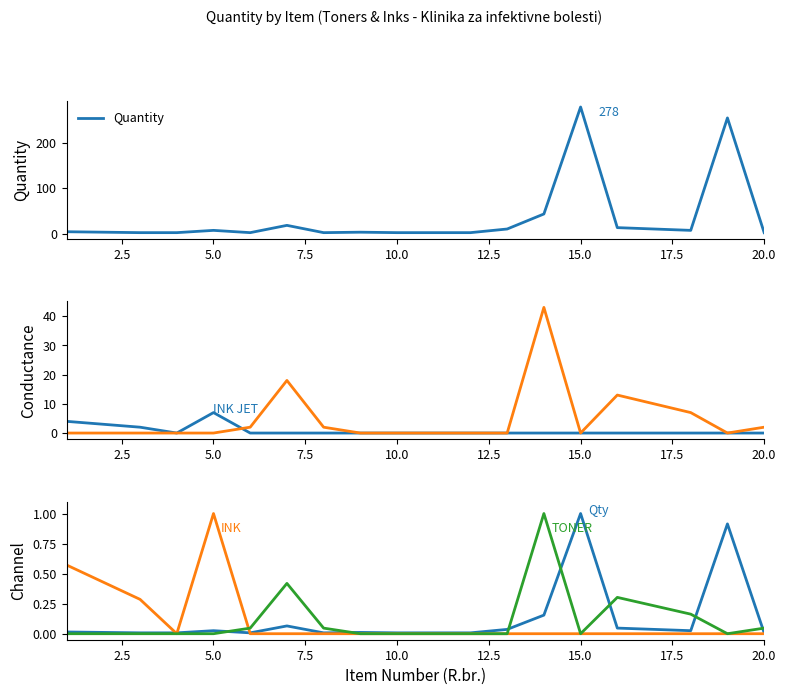

Reading left to right, transcribe all the data shown in this chart.

Quantity: 4.0	3.0	2.0	2.0	7.0	2.0	18.0	2.0	3.0	2.0	2.0	2.0	10.0	43.0	278.0	13.0	10.0	7.0	254.0	2.0
INK JET items: 4.0	3.0	2.0	0.0	7.0	0.0	0.0	0.0	0.0	0.0	0.0	0.0	0.0	0.0	0.0	0.0	0.0	0.0	0.0	0.0
TONER items: 0.0	0.0	0.0	0.0	0.0	2.0	18.0	2.0	0.0	0.0	0.0	0.0	0.0	43.0	0.0	13.0	10.0	7.0	0.0	2.0
Qty (norm): 0.0	0.0	0.0	0.0	0.0	0.0	0.1	0.0	0.0	0.0	0.0	0.0	0.0	0.2	1.0	0.0	0.0	0.0	0.9	0.0
INK (norm): 0.6	0.4	0.3	0.0	1.0	0.0	0.0	0.0	0.0	0.0	0.0	0.0	0.0	0.0	0.0	0.0	0.0	0.0	0.0	0.0
TONER (norm): 0.0	0.0	0.0	0.0	0.0	0.0	0.4	0.0	0.0	0.0	0.0	0.0	0.0	1.0	0.0	0.3	0.2	0.2	0.0	0.0